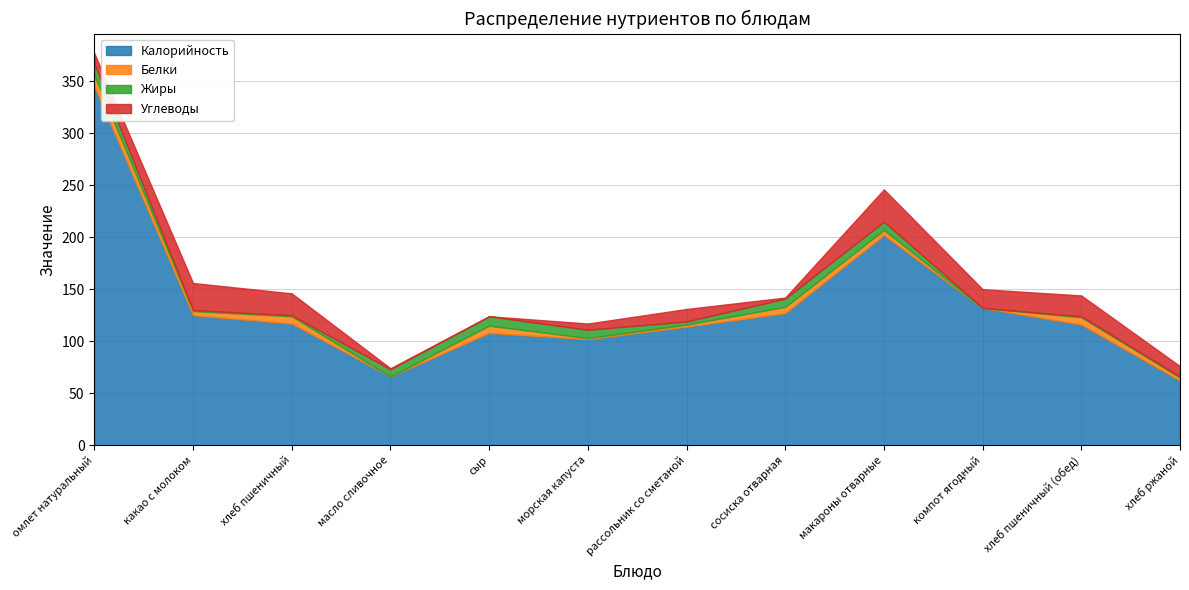

At омлет натуральный, list the series in order from largest to smallest.

Калорийность, Белки, Жиры, Углеводы